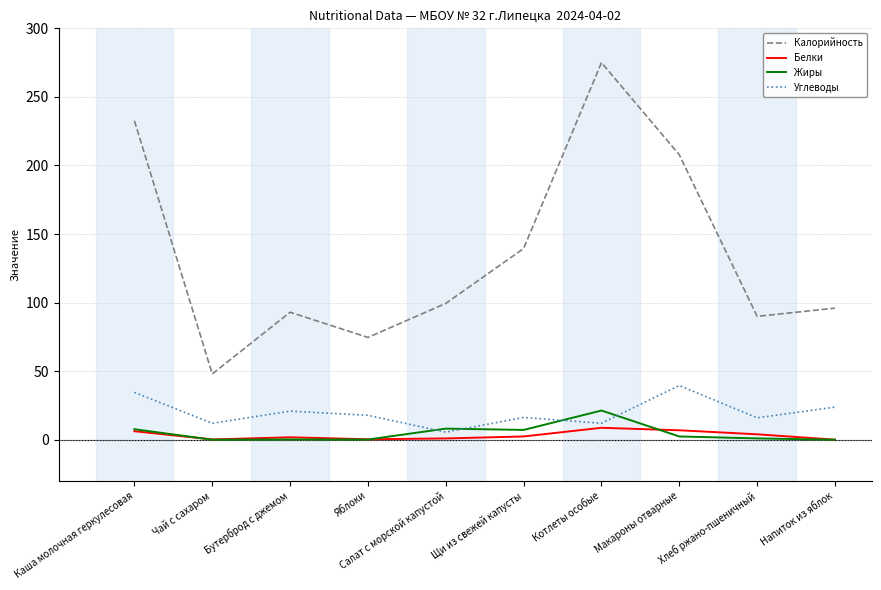

Which series has the largest total across all categories?

Калорийность